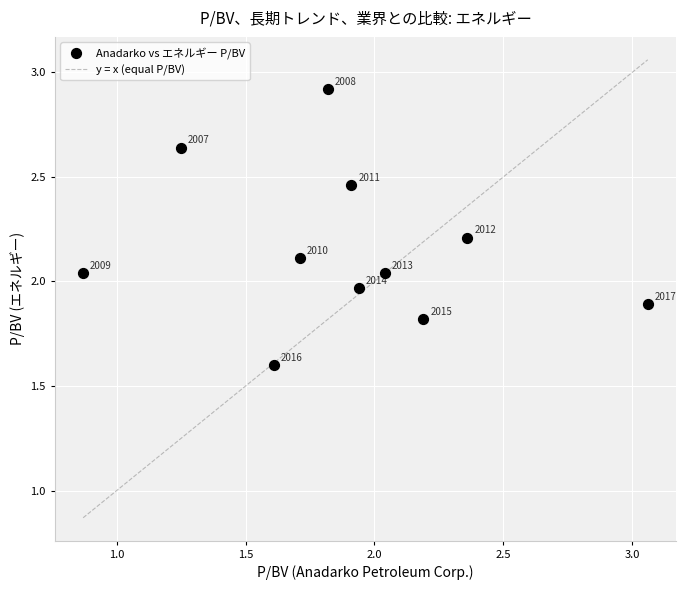

What is the range of Y values (max minus min)?

1.3